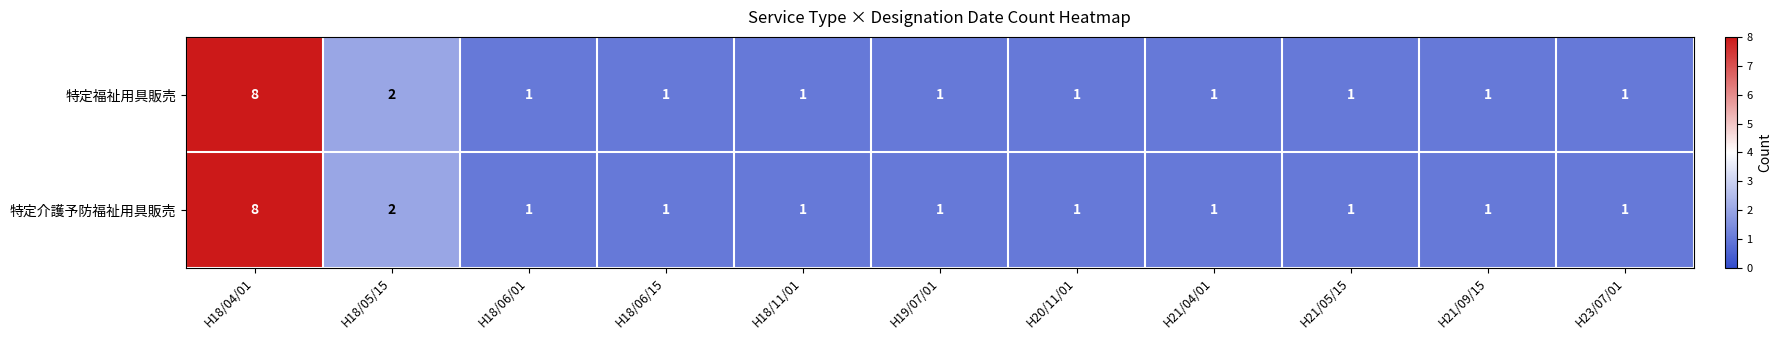

Reading right to left, transcribe all the data shown in this chart.

特定福祉用具販売: 1	1	1	1	1	1	1	1	1	2	8
特定介護予防福祉用具販売: 1	1	1	1	1	1	1	1	1	2	8